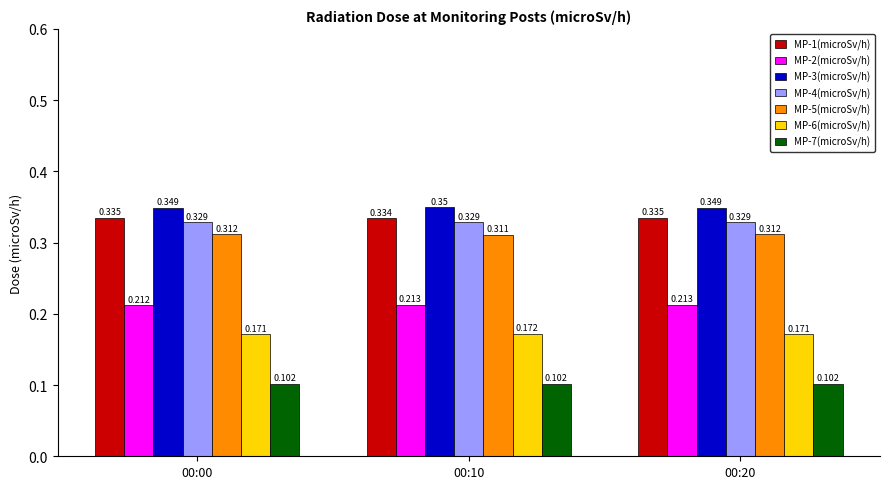

Is it true that MP-5(microSv/h) equals 0.5 at 00:00?

False